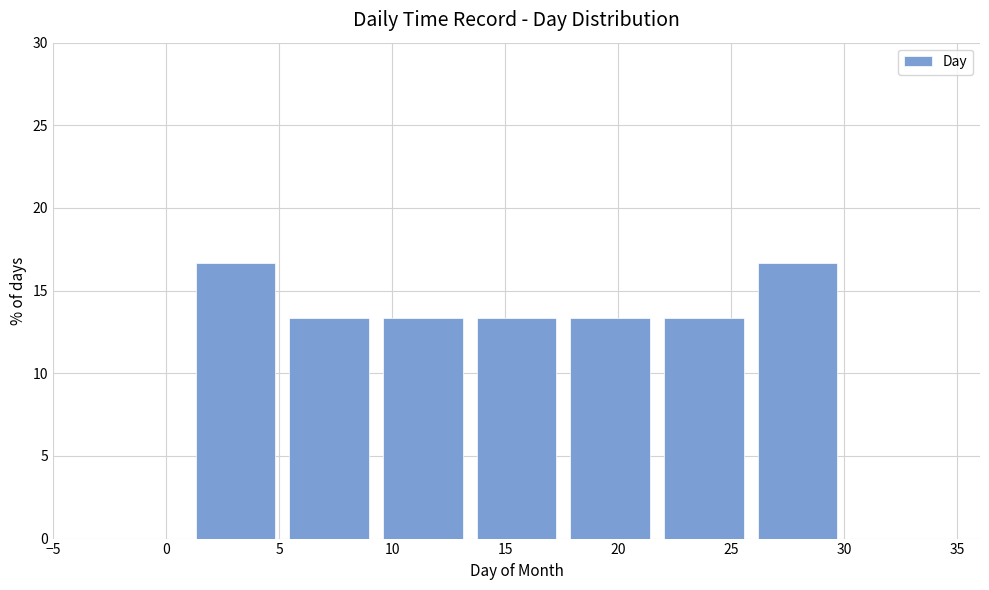

Reading left to right, transcribe this chart: for each bar, give the range it covers on the x-axis and its height. Neither the bar edges nor the heights are printed on the chart, so give them approximately, as read against the axes.

1.0 to 5.0: 16.5
5.0 to 9.5: 13.5
9.5 to 13.5: 13.5
13.5 to 17.5: 13.5
17.5 to 21.5: 13.5
21.5 to 26.0: 13.5
26.0 to 30.0: 16.5